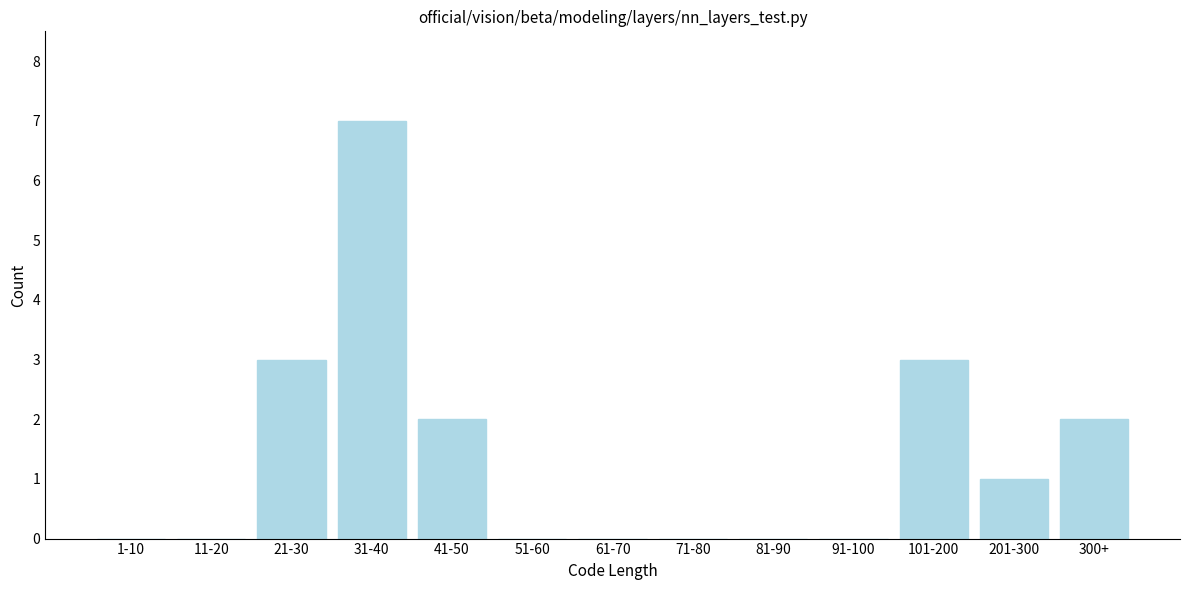

Reading left to right, transcribe all the data shown in this chart.

1-10=0	11-20=0	21-30=3	31-40=7	41-50=2	51-60=0	61-70=0	71-80=0	81-90=0	91-100=0	101-200=3	201-300=1	300+=2